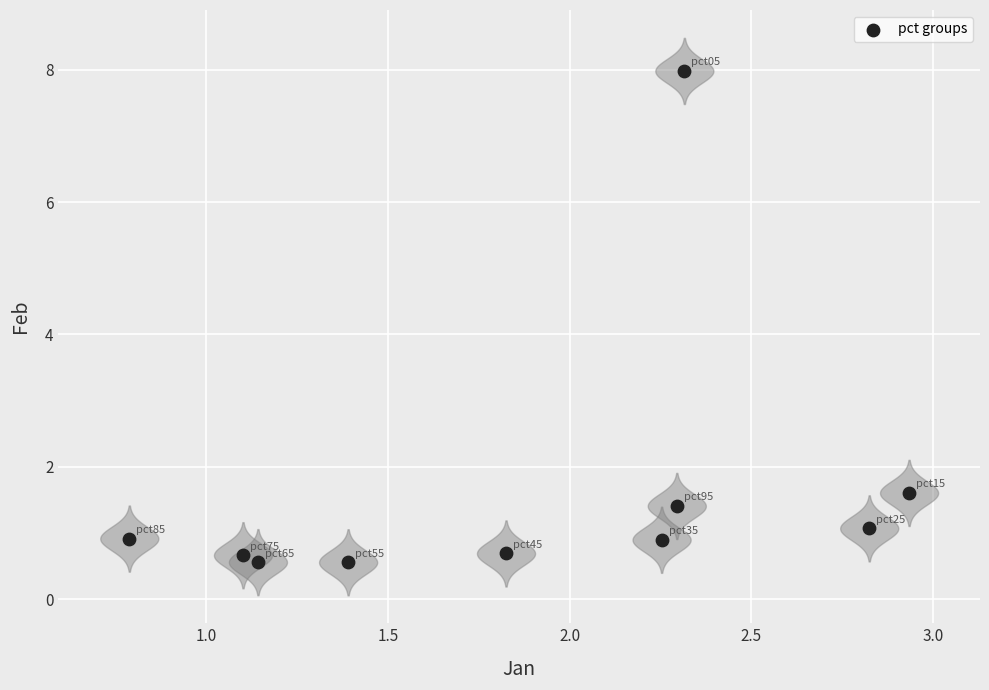

What is the range of Y values (max minus min)?

7.4